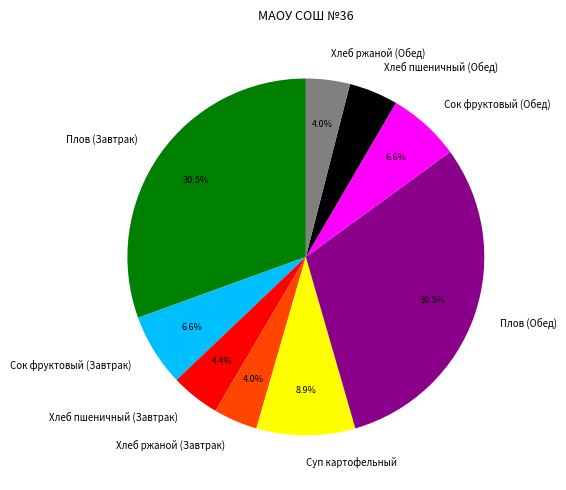

To the nearest percent, what is the combined percentage of Сок фруктовый (Обед) and Плов (Завтрак)?

37%